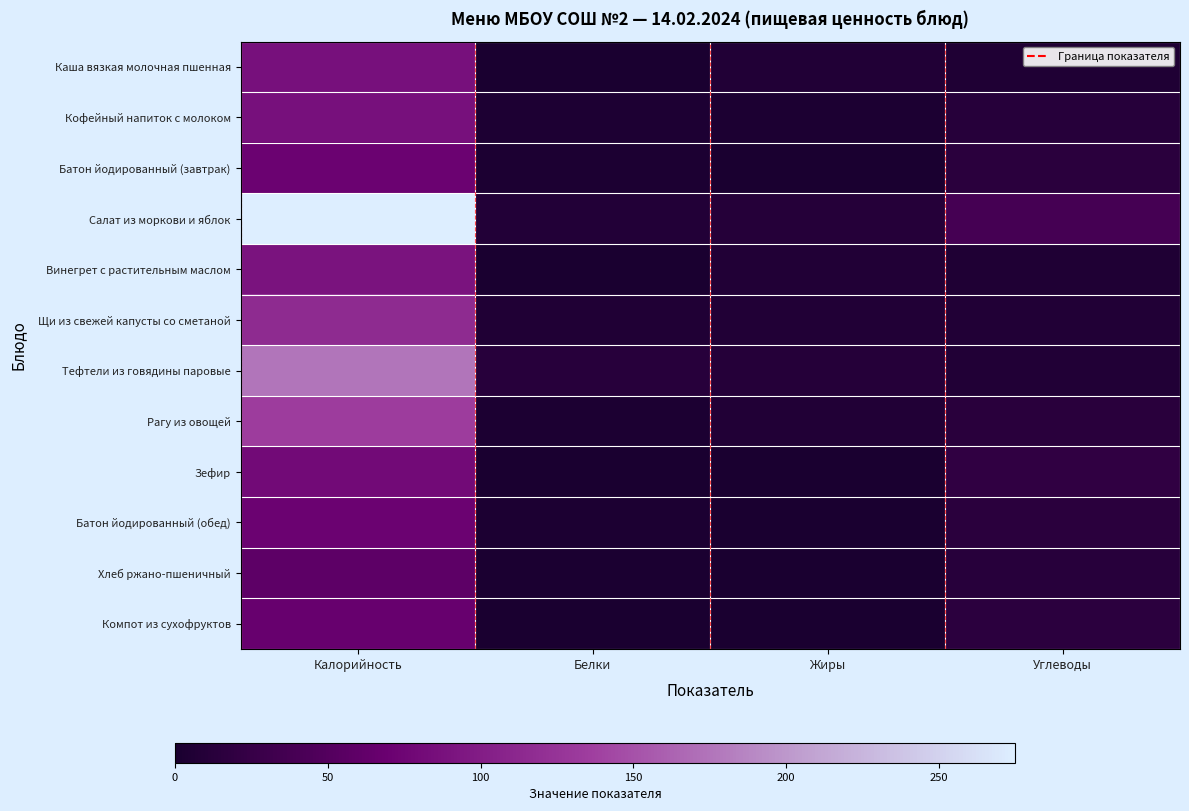

Reading left to right, transcribe all the data shown in this chart.

Каша вязкая молочная пшенная: 86.7	0.6	7.1	5.0
Кофейный напиток с молоком: 86.0	3.9	2.9	11.2
Батон йодированный (завтрак): 71.2	2.4	0.3	14.7
Салат из моркови и яблок: 274.9	8.3	10.1	37.6
Винегрет с растительным маслом: 89.5	0.9	7.2	5.3
Щи из свежей капусты со сметаной: 115.3	5.8	7.0	7.1
Тефтели из говядины паровые: 175.5	12.3	10.7	7.5
Рагу из овощей: 133.3	2.9	7.5	13.6
Зефир: 80.5	0.1	0.0	20.0
Батон йодированный (обед): 71.2	2.4	0.3	14.7
Хлеб ржано-пшеничный: 58.7	2.0	0.4	11.9
Компот из сухофруктов: 66.9	1.0	0.1	15.6